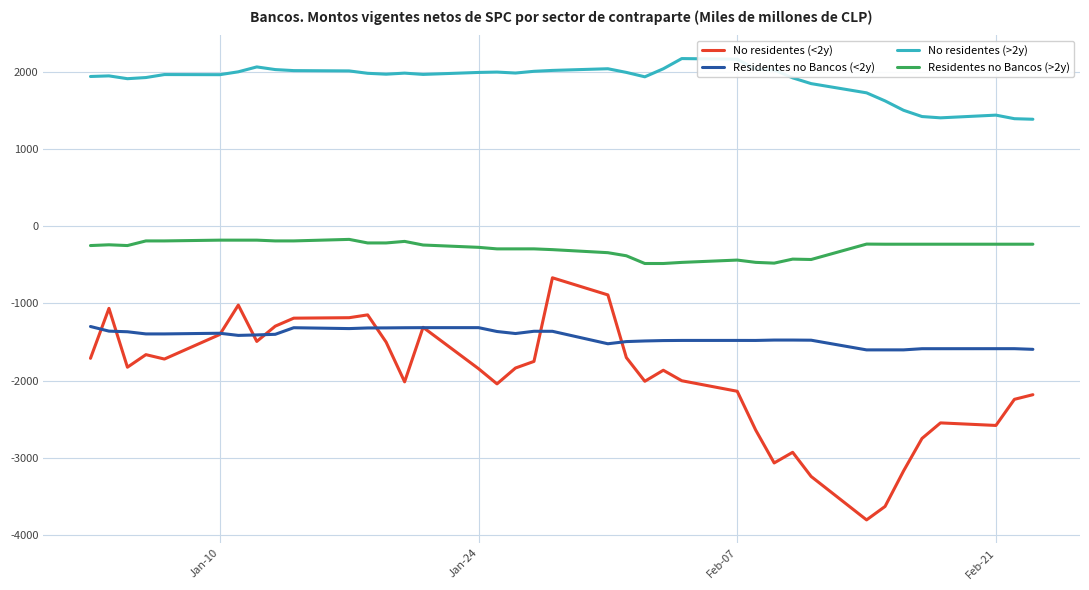

True or false: Residentes no Bancos (>2y) and No residentes (<2y) cross at least once.

False